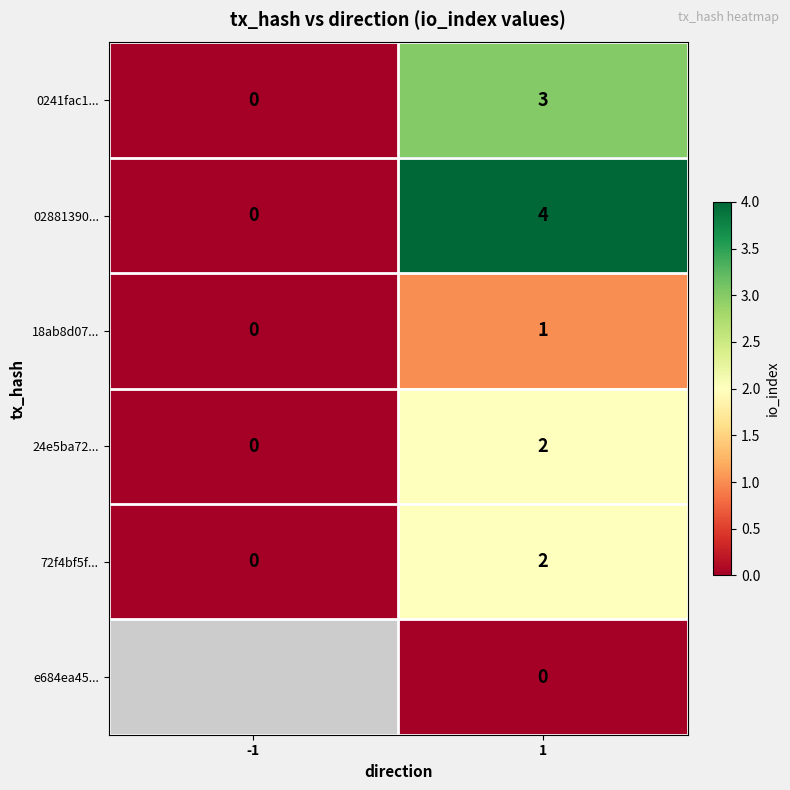

How many data points in 18ab8d07... are less than 1?

1